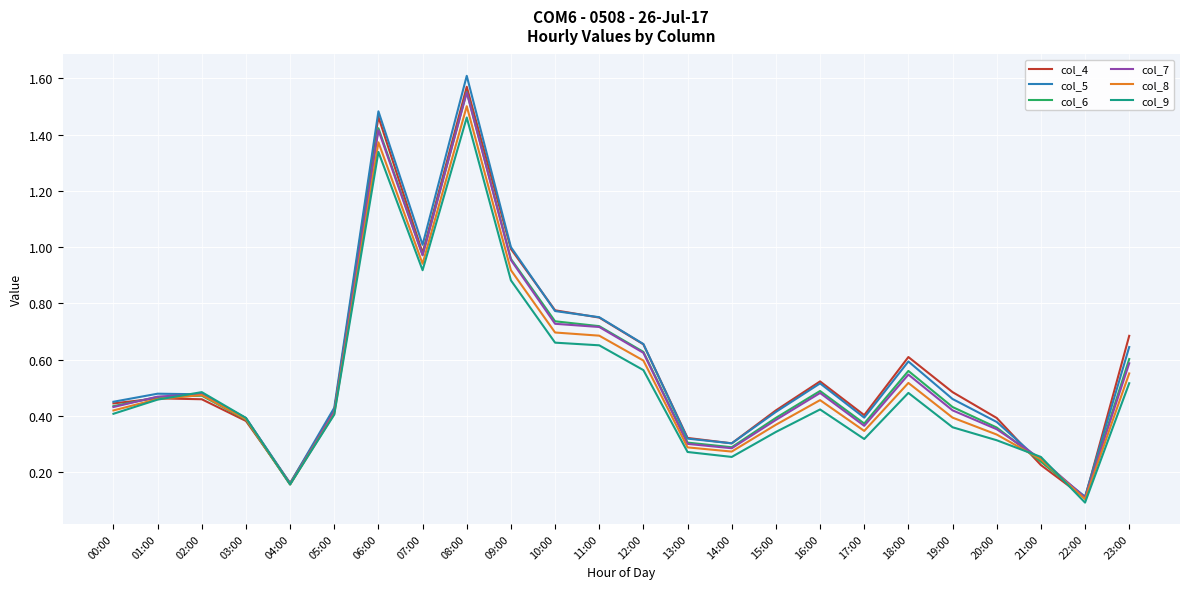

The value of col_4 at 20:00 is 0.6. True or false?

False